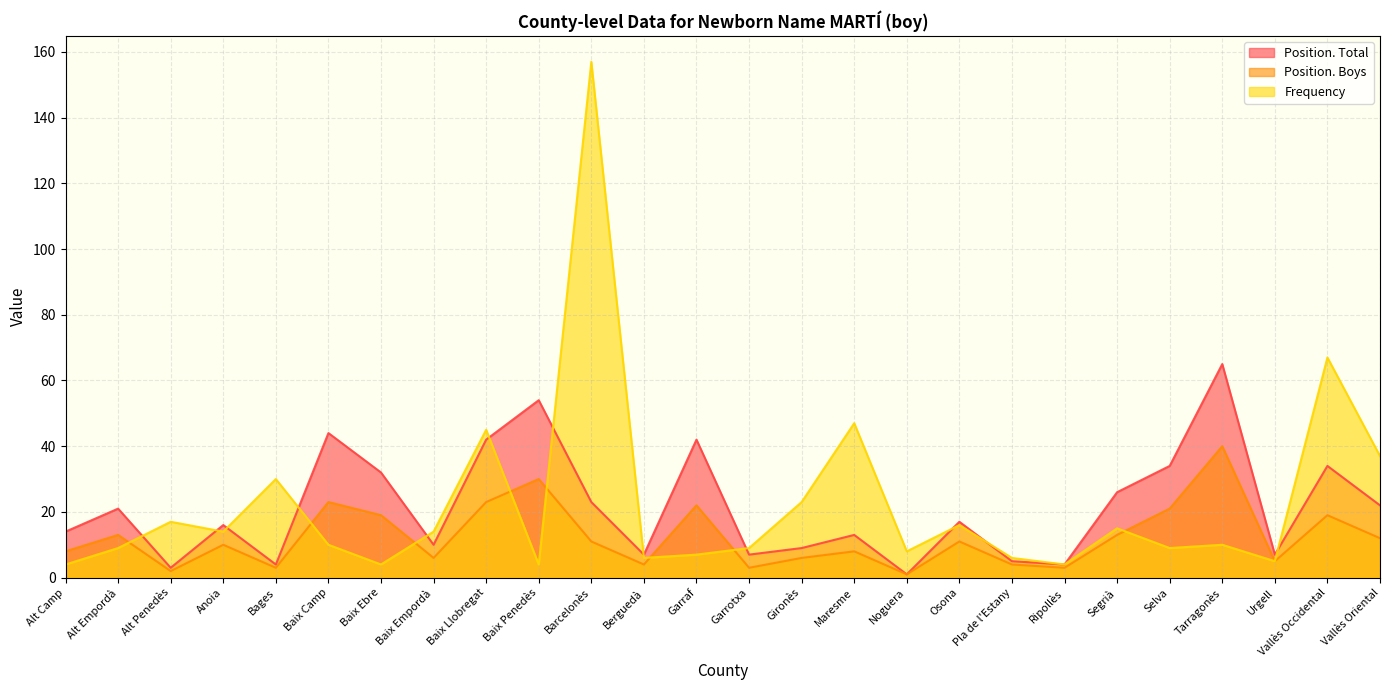

Which series ends up on top after the final intersection of Position. Total and Frequency?

Frequency